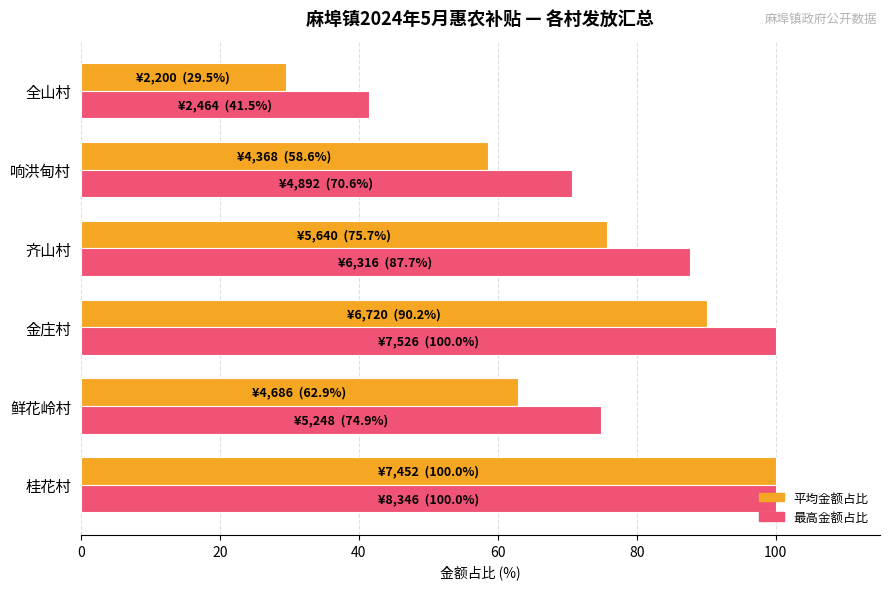

What is the minimum value for 最高金额占比?

41.5